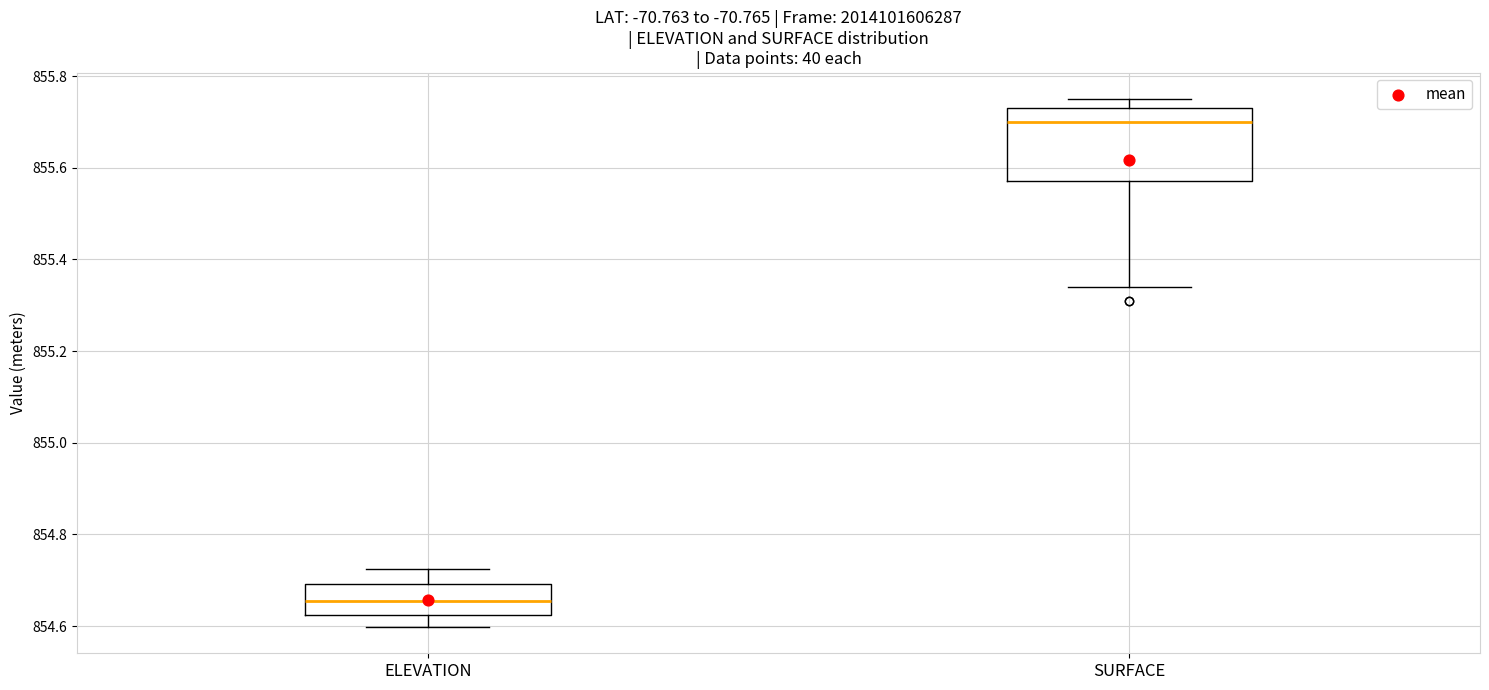

Which box is the tallest, from its lower edge to its upper edge?

SURFACE